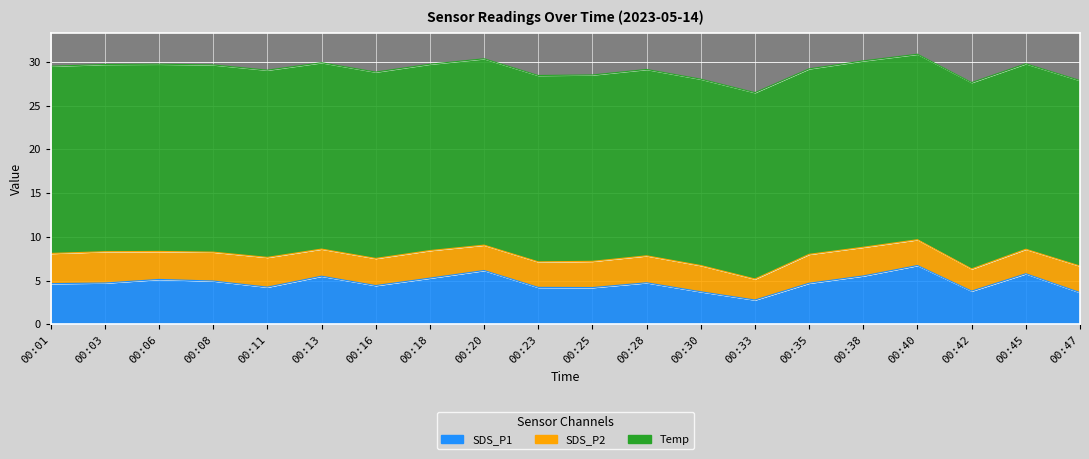

Which series changed the most between 00:30 and 00:40?

SDS_P1